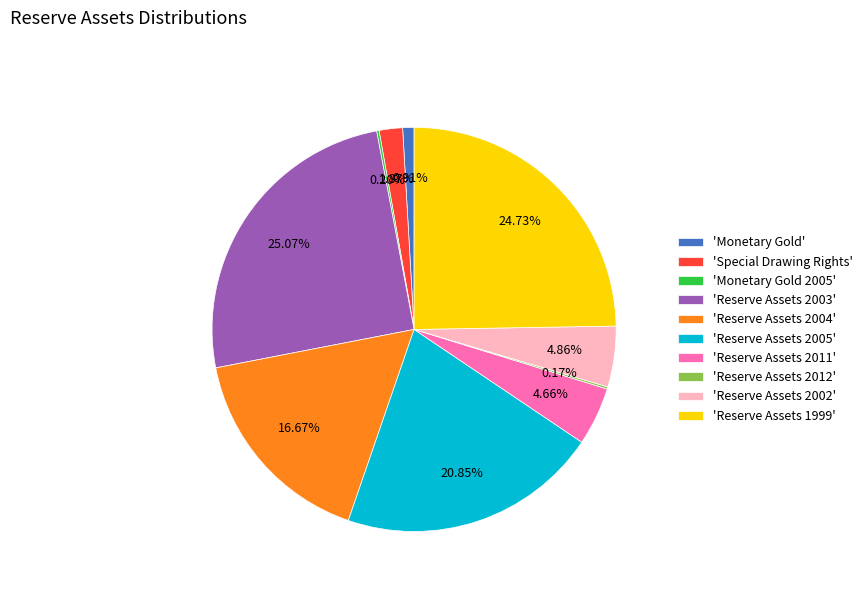

What is the ratio of the value at 'Reserve Assets 2005' to the value at 'Reserve Assets 2002'?

4.3